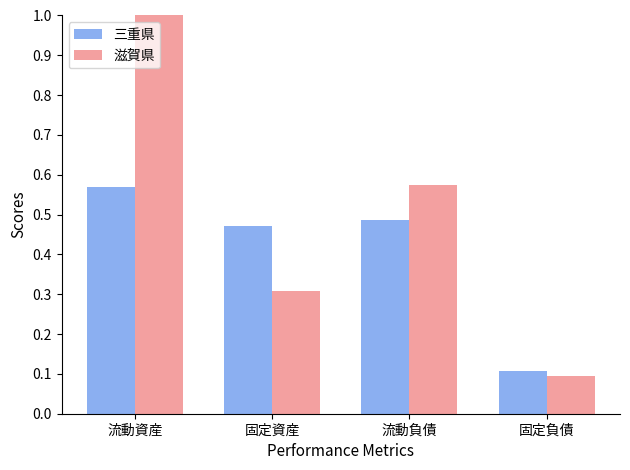

Which series has the widest spread of values?

滋賀県